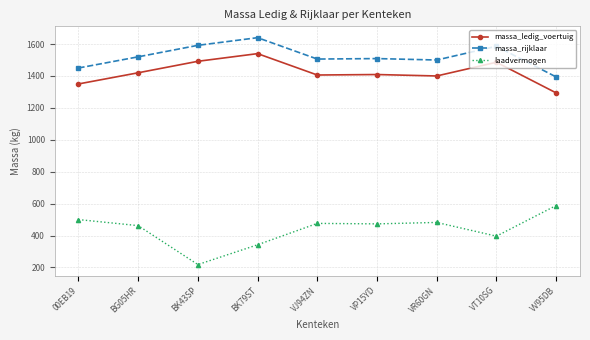

What is the label of the 3rd point from the left?

BK43SP